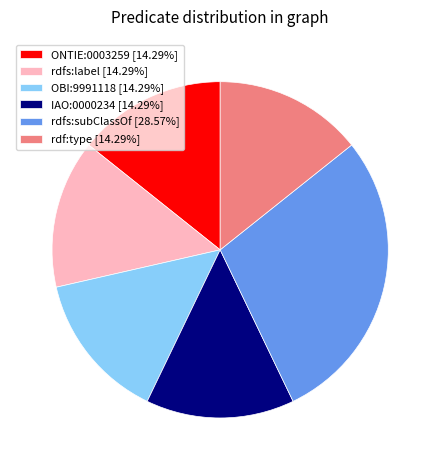

What is the ratio of the value at ONTIE:0003259 [14.29%] to the value at rdfs:subClassOf [28.57%]?

0.5